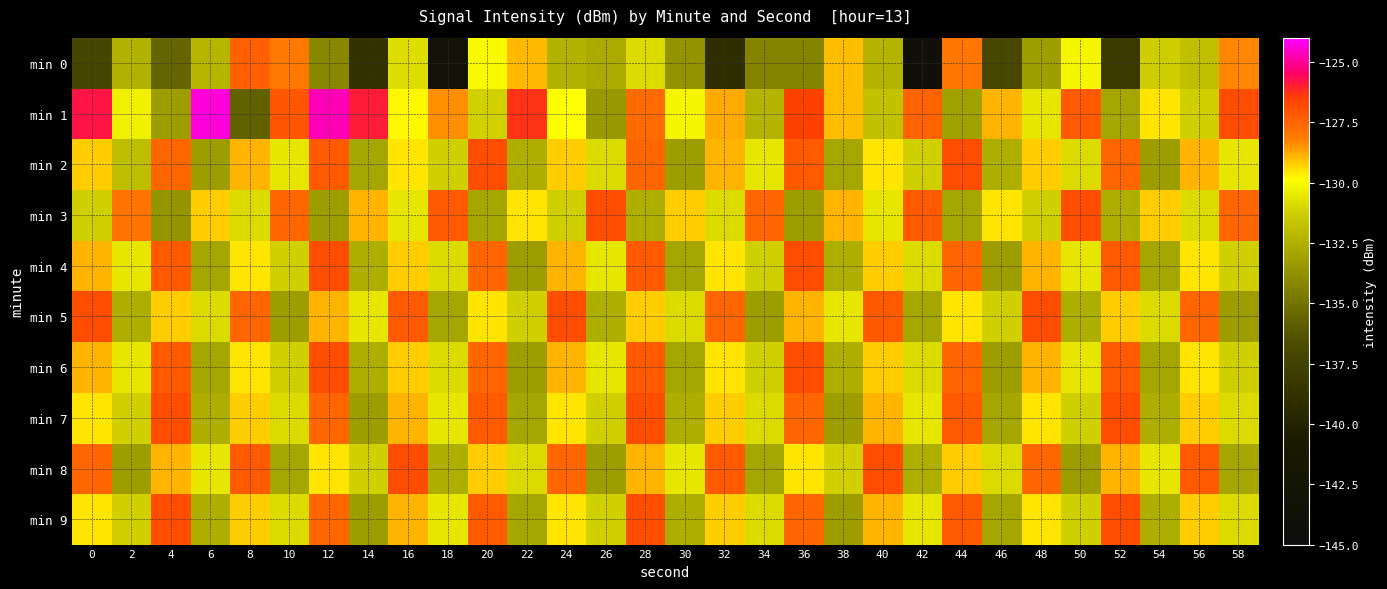

Reading left to right, what are all the values shown in this chart?

min 0: 0=-137.1	2=-132.4	4=-135.6	6=-132.2	8=-127.4	10=-128.0	12=-134.2	14=-138.8	16=-130.8	18=-143.2	20=-130.0	22=-129.0	24=-132.4	26=-132.7	28=-130.9	30=-133.7	32=-139.1	34=-134.3	36=-134.3	38=-129.0	40=-132.3	42=-143.7	44=-128.0	46=-137.0	48=-133.2	50=-130.2	52=-138.1	54=-131.3	56=-131.8	58=-128.3
min 1: 0=-125.8	2=-130.3	4=-133.3	6=-124.3	8=-135.8	10=-127.1	12=-124.7	14=-125.9	16=-129.8	18=-128.4	20=-131.2	22=-126.3	24=-129.9	26=-133.5	28=-127.7	30=-130.1	32=-128.8	34=-132.3	36=-126.5	38=-129.0	40=-131.8	42=-127.5	44=-133.1	46=-128.9	48=-130.6	50=-127.2	52=-132.9	54=-129.6	56=-131.2	58=-126.9
min 2: 0=-129.2	2=-131.9	4=-127.6	6=-133.2	8=-128.9	10=-130.6	12=-127.2	14=-132.9	16=-129.6	18=-131.2	20=-126.9	22=-132.6	24=-129.2	26=-130.9	28=-127.6	30=-133.2	32=-128.9	34=-130.6	36=-127.2	38=-132.9	40=-129.6	42=-131.2	44=-126.9	46=-132.6	48=-129.2	50=-130.9	52=-127.6	54=-133.2	56=-128.9	58=-130.6
min 3: 0=-131.2	2=-127.9	4=-133.6	6=-129.2	8=-130.9	10=-127.6	12=-133.2	14=-128.9	16=-130.6	18=-127.2	20=-132.9	22=-129.6	24=-131.2	26=-126.9	28=-132.6	30=-129.2	32=-130.9	34=-127.6	36=-133.2	38=-128.9	40=-130.6	42=-127.2	44=-132.9	46=-129.6	48=-131.2	50=-126.9	52=-132.6	54=-129.2	56=-130.9	58=-127.6
min 4: 0=-128.9	2=-130.6	4=-127.2	6=-132.9	8=-129.6	10=-131.2	12=-126.9	14=-132.6	16=-129.2	18=-130.9	20=-127.6	22=-133.2	24=-128.9	26=-130.6	28=-127.2	30=-132.9	32=-129.6	34=-131.2	36=-126.9	38=-132.6	40=-129.2	42=-130.9	44=-127.6	46=-133.2	48=-128.9	50=-130.6	52=-127.2	54=-132.9	56=-129.6	58=-131.2
min 5: 0=-126.9	2=-132.6	4=-129.2	6=-130.9	8=-127.6	10=-133.2	12=-128.9	14=-130.6	16=-127.2	18=-132.9	20=-129.6	22=-131.2	24=-126.9	26=-132.6	28=-129.2	30=-130.9	32=-127.6	34=-133.2	36=-128.9	38=-130.6	40=-127.2	42=-132.9	44=-129.6	46=-131.2	48=-126.9	50=-132.6	52=-129.2	54=-130.9	56=-127.6	58=-133.2
min 6: 0=-128.9	2=-130.6	4=-127.2	6=-132.9	8=-129.6	10=-131.2	12=-126.9	14=-132.6	16=-129.2	18=-130.9	20=-127.6	22=-133.2	24=-128.9	26=-130.6	28=-127.2	30=-132.9	32=-129.6	34=-131.2	36=-126.9	38=-132.6	40=-129.2	42=-130.9	44=-127.6	46=-133.2	48=-128.9	50=-130.6	52=-127.2	54=-132.9	56=-129.6	58=-131.2
min 7: 0=-129.6	2=-131.2	4=-126.9	6=-132.6	8=-129.2	10=-130.9	12=-127.6	14=-133.2	16=-128.9	18=-130.6	20=-127.2	22=-132.9	24=-129.6	26=-131.2	28=-126.9	30=-132.6	32=-129.2	34=-130.9	36=-127.6	38=-133.2	40=-128.9	42=-130.6	44=-127.2	46=-132.9	48=-129.6	50=-131.2	52=-126.9	54=-132.6	56=-129.2	58=-130.9
min 8: 0=-127.6	2=-133.2	4=-128.9	6=-130.6	8=-127.2	10=-132.9	12=-129.6	14=-131.2	16=-126.9	18=-132.6	20=-129.2	22=-130.9	24=-127.6	26=-133.2	28=-128.9	30=-130.6	32=-127.2	34=-132.9	36=-129.6	38=-131.2	40=-126.9	42=-132.6	44=-129.2	46=-130.9	48=-127.6	50=-133.2	52=-128.9	54=-130.6	56=-127.2	58=-132.9
min 9: 0=-129.6	2=-131.2	4=-126.9	6=-132.6	8=-129.2	10=-130.9	12=-127.6	14=-133.2	16=-128.9	18=-130.6	20=-127.2	22=-132.9	24=-129.6	26=-131.2	28=-126.9	30=-132.6	32=-129.2	34=-130.9	36=-127.6	38=-133.2	40=-128.9	42=-130.6	44=-127.2	46=-132.9	48=-129.6	50=-131.2	52=-126.9	54=-132.6	56=-129.2	58=-130.9